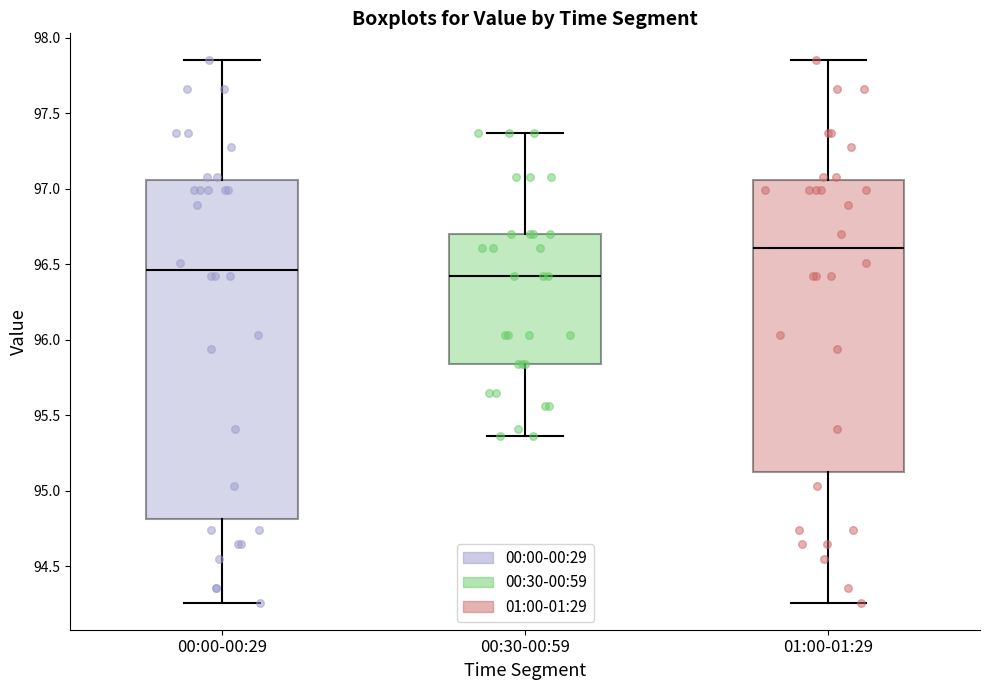

Where is the lower edge of the box for 01:00-01:29 on the y-axis? The values are not printed on the chart, so give them approximately, as read against the axis.

95.15